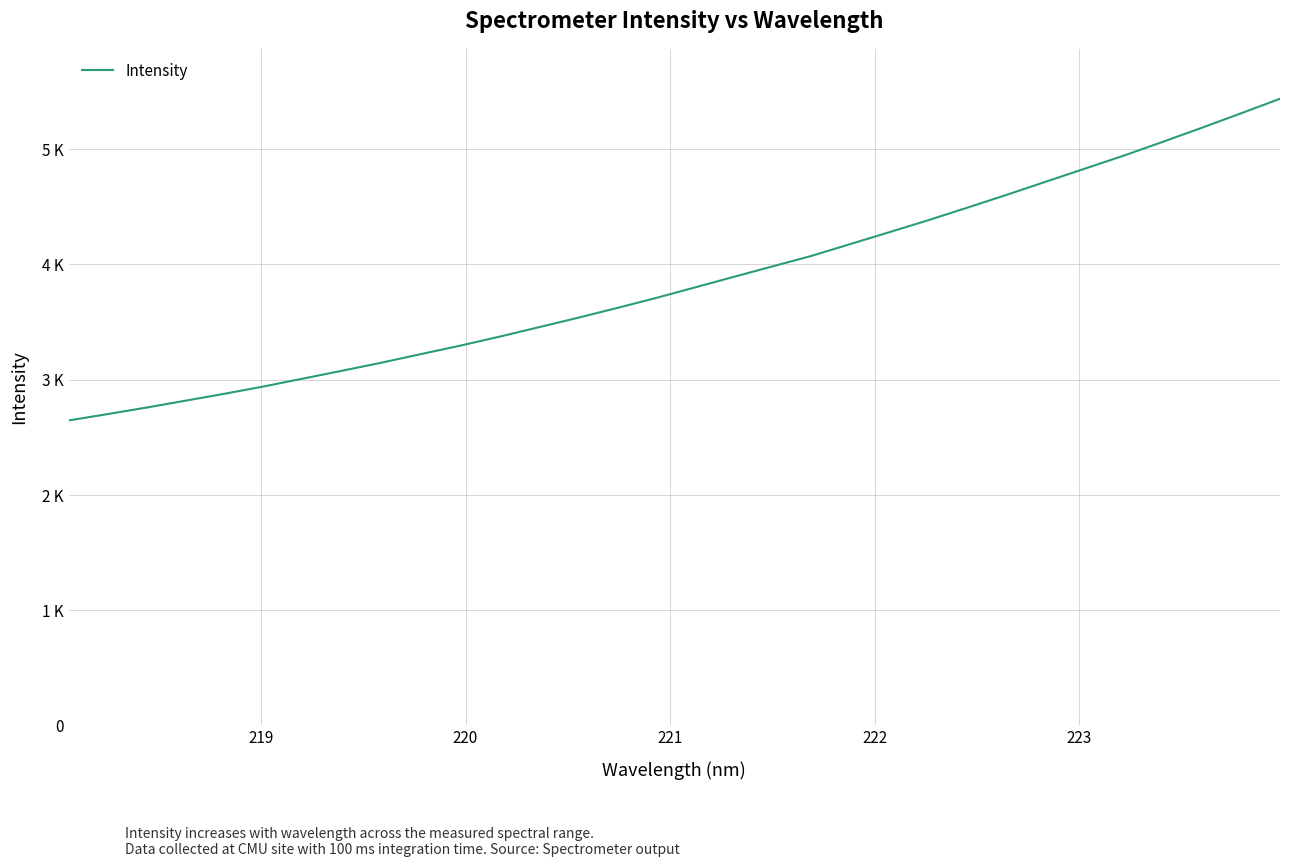

Does the chart display data point markers on the line(s)?

No